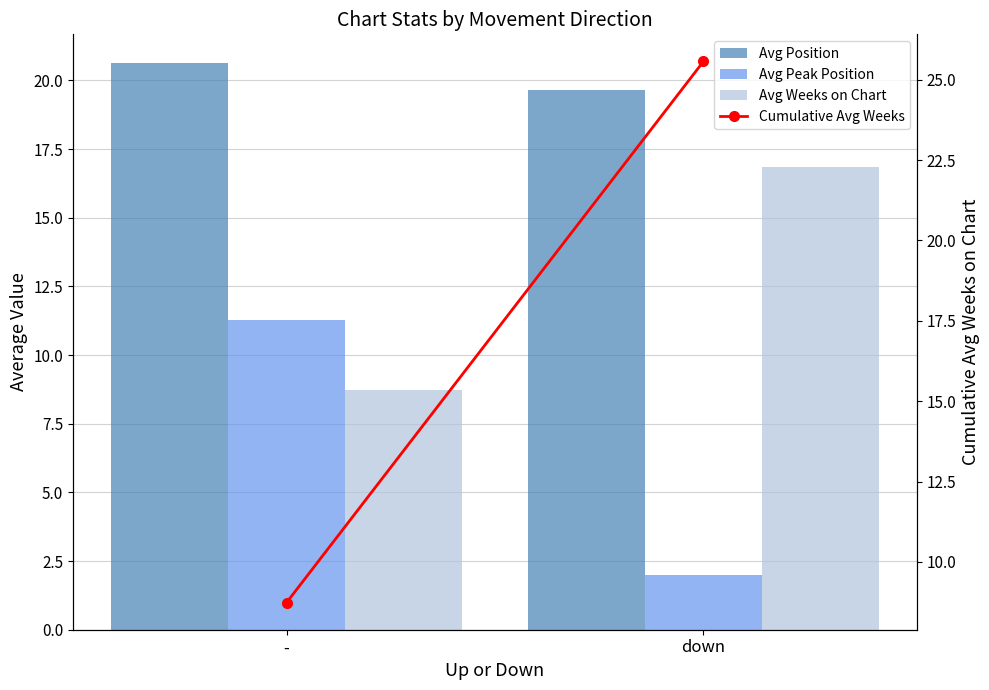

What are all the series names shown in the legend?

Avg Position, Avg Peak Position, Avg Weeks on Chart, Cumulative Avg Weeks